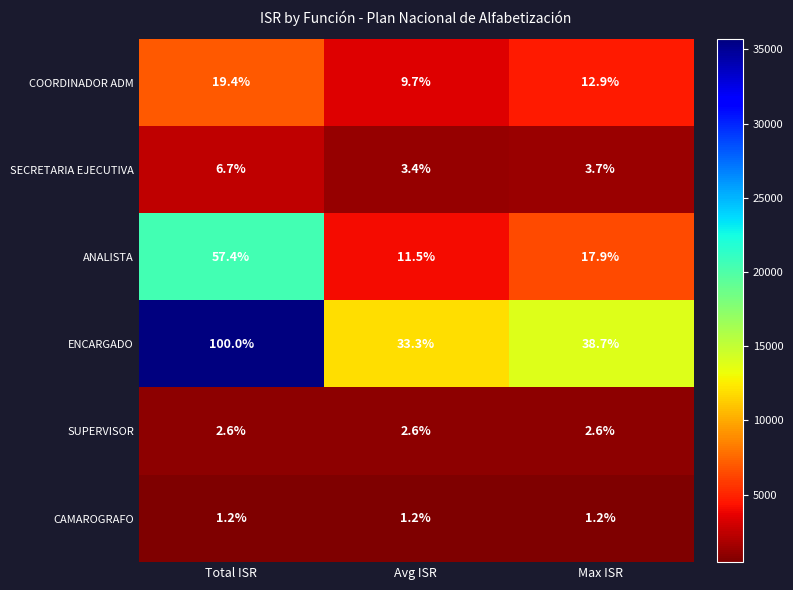

How many distinct data groups are displayed?

6